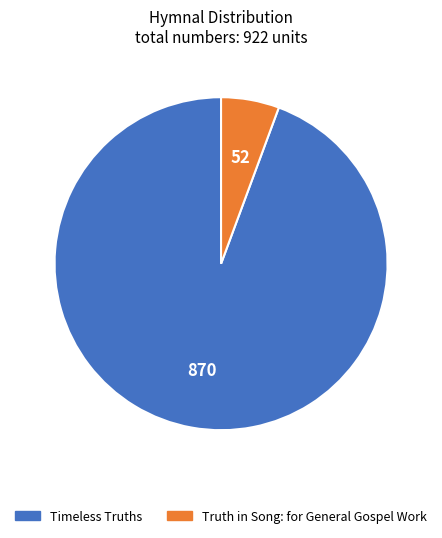

Which has a higher value, Truth in Song: for General Gospel Work or Timeless Truths?

Timeless Truths